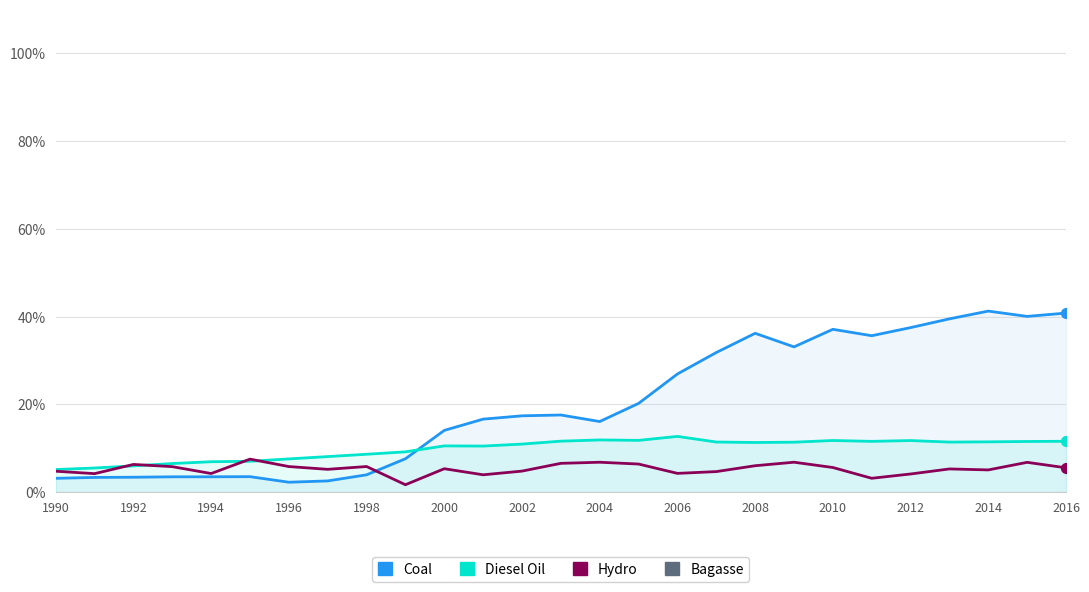

Which series reaches the maximum Y coordinate?

Coal